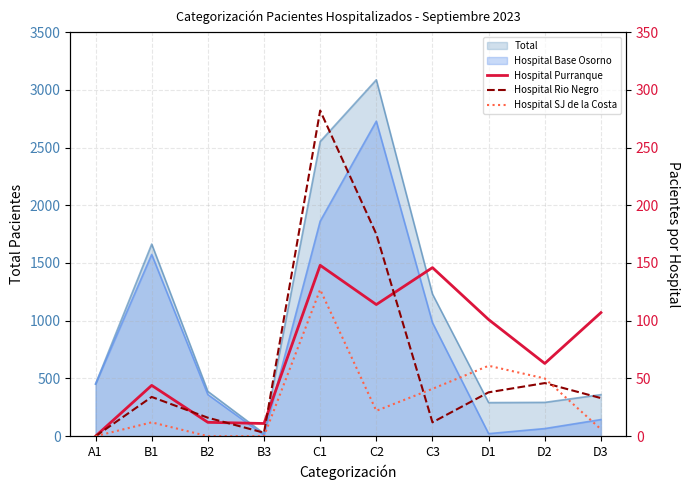

At which category does Hospital Rio Negro reach its first local valley?

B3